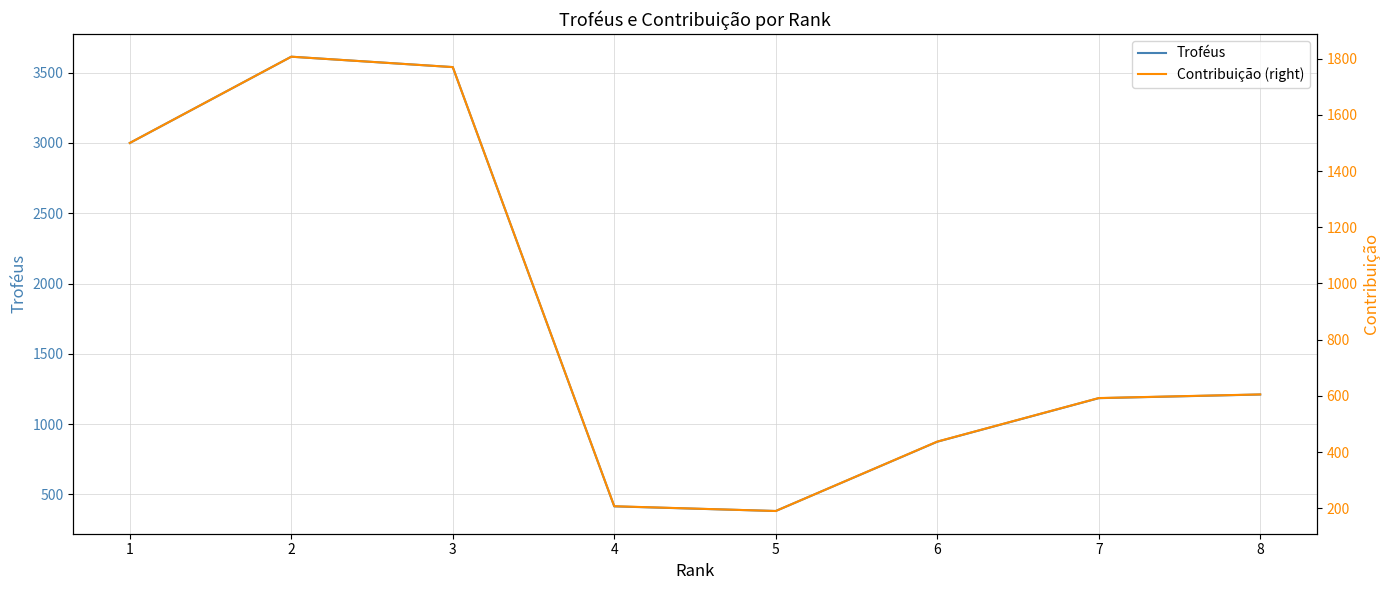

The Contribuição (right) series shows 1017 at 7. True or false?

False